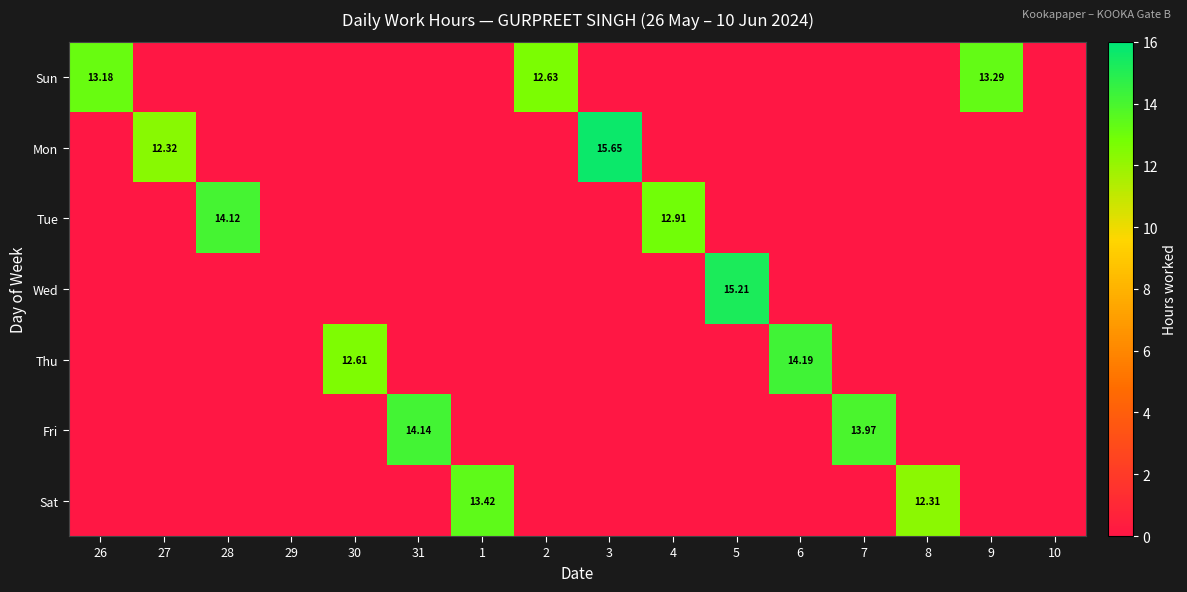

Between 30 and 6, which series saw the biggest shift?

Thu